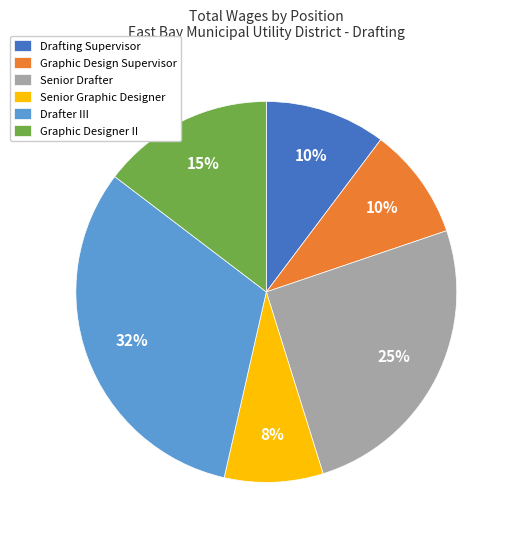

Is there a majority slice in this chart?

No